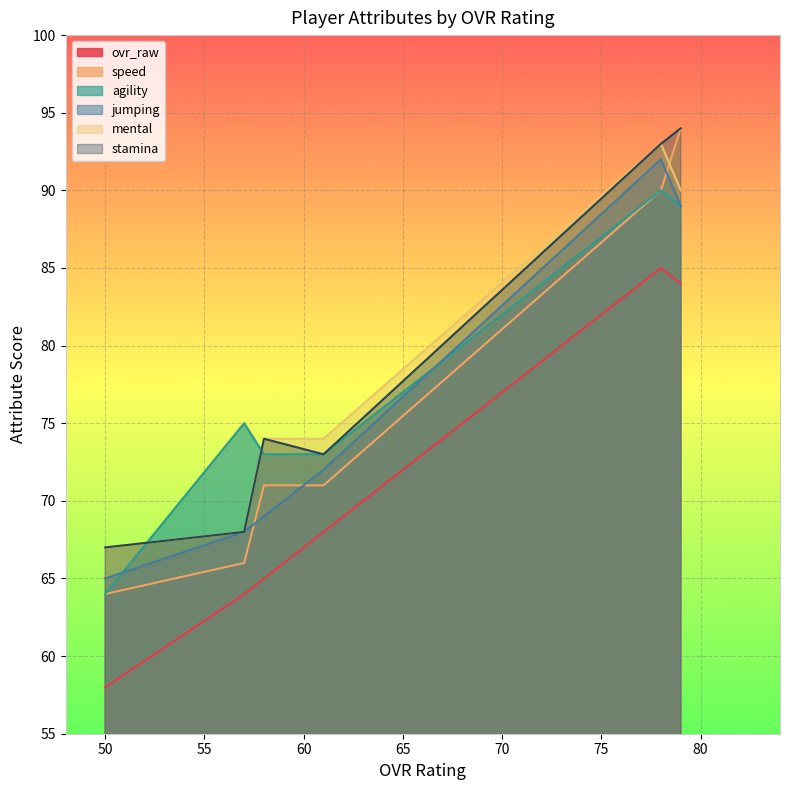

What is the sum of all speed values?

456